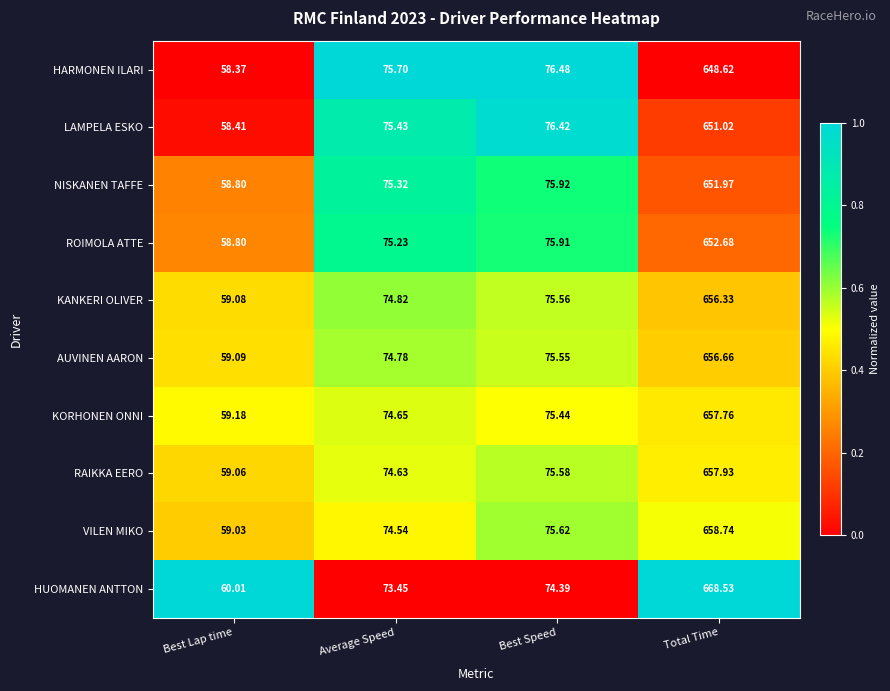

Which category has the highest value in the HUOMANEN ANTTON series?

Total Time